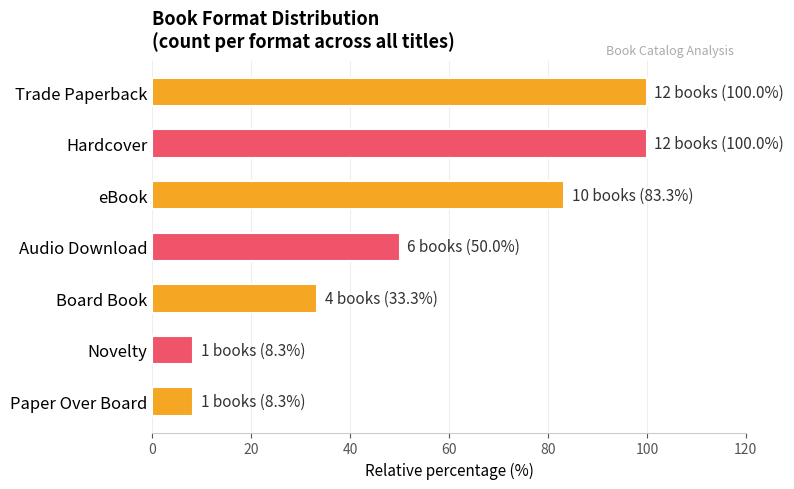

What is the sum of all values?

383.3